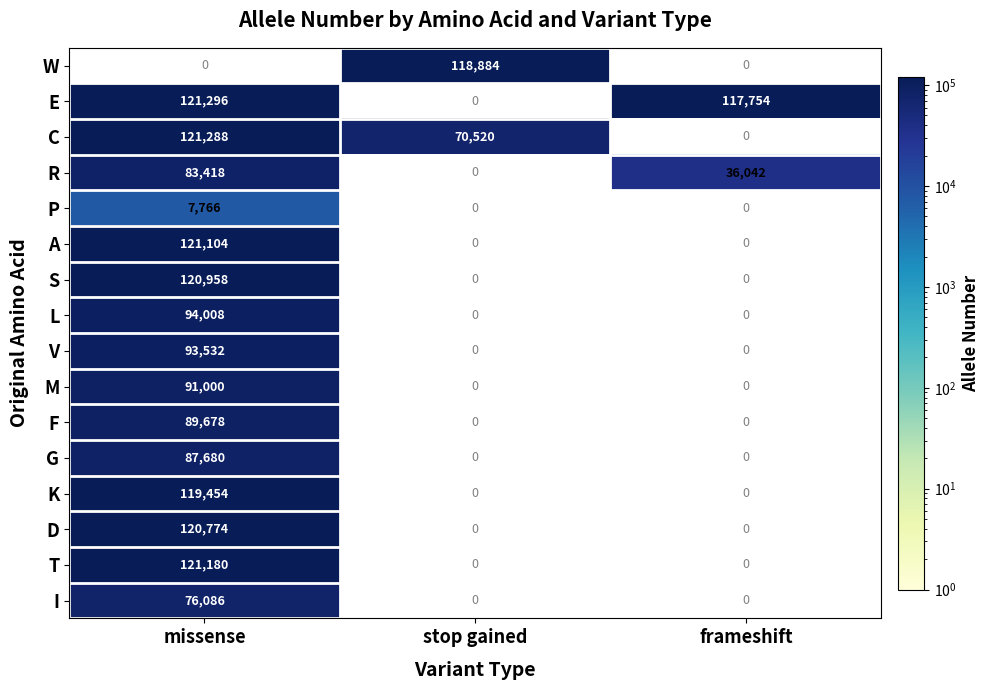

Between missense and stop gained, which series saw the biggest shift?

E